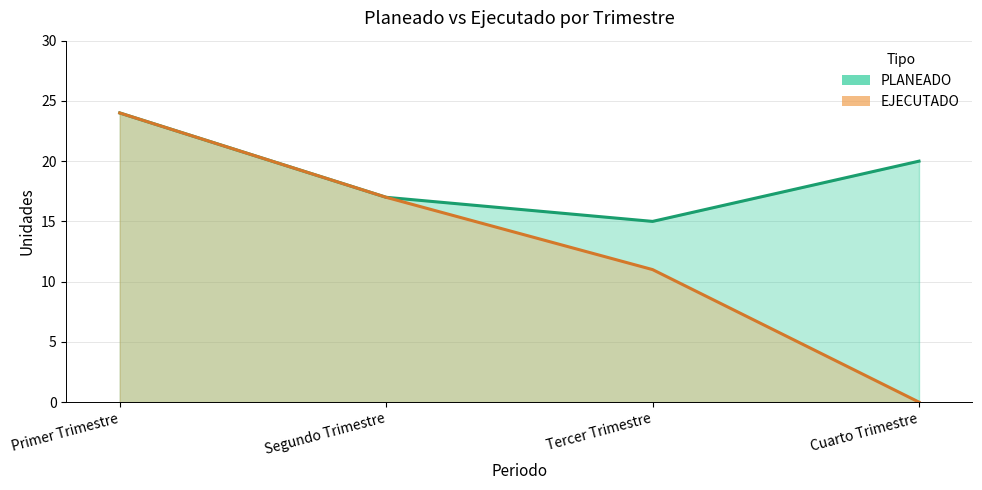

How many lines are shown in the chart?

2